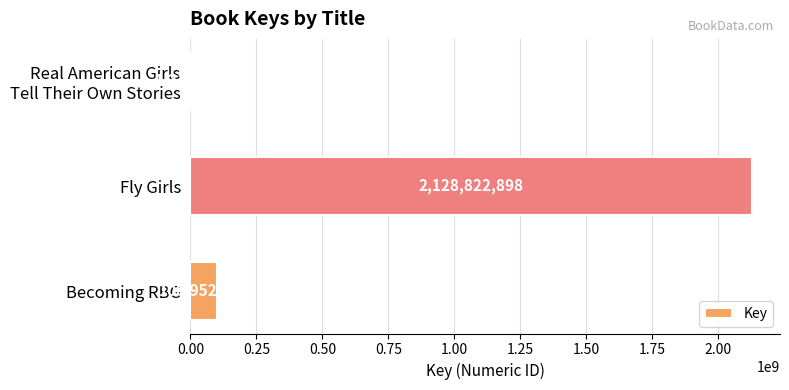

Read the value at Fly Girls, to the nearest 50.

2128822900